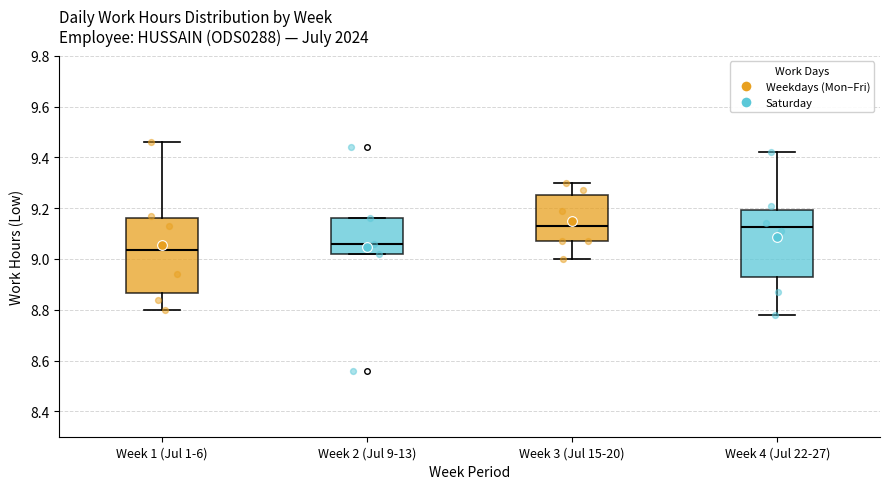

Reading left to right, transcribe this box plot: for each box, give where its median line is, the range the box spans, and where its two whiskers end, as read against the y-axis. The values are not printed on the chart, so give them approximately, as read against the axis.

Week 1 (Jul 1-6): median 9.04, box 8.86 to 9.16, whiskers 8.80 to 9.46
Week 2 (Jul 9-13): median 9.06, box 9.02 to 9.16, whiskers 9.02 to 9.16
Week 3 (Jul 15-20): median 9.14, box 9.08 to 9.26, whiskers 9.00 to 9.30
Week 4 (Jul 22-27): median 9.12, box 8.94 to 9.20, whiskers 8.78 to 9.42